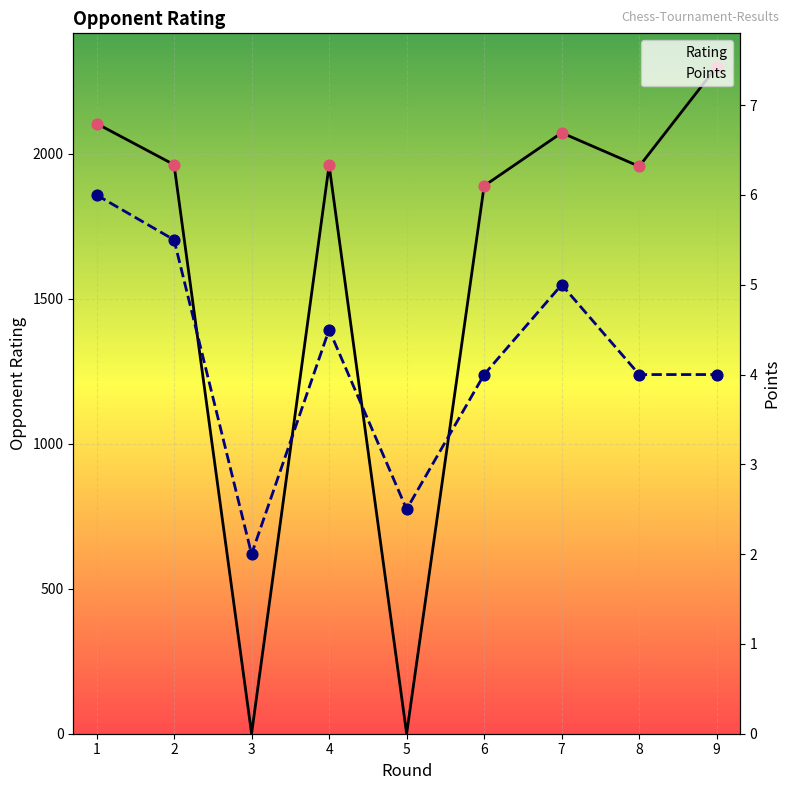

Which series has the largest Y range (max minus min)?

Rating